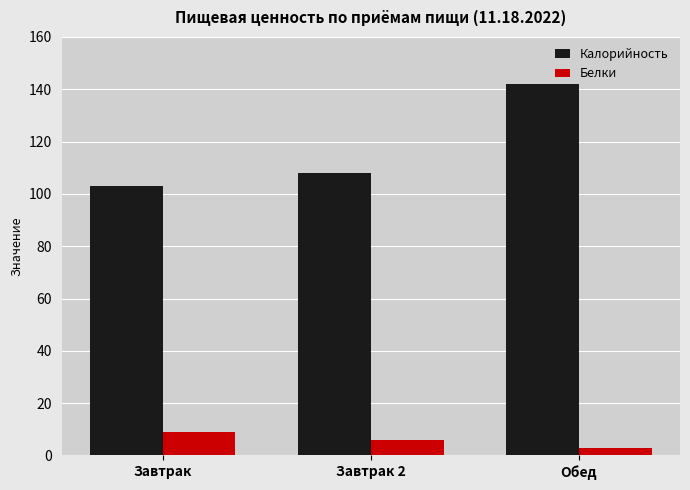

Reading left to right, transcribe all the data shown in this chart.

Калорийность: 103	108	142
Белки: 9	6	3